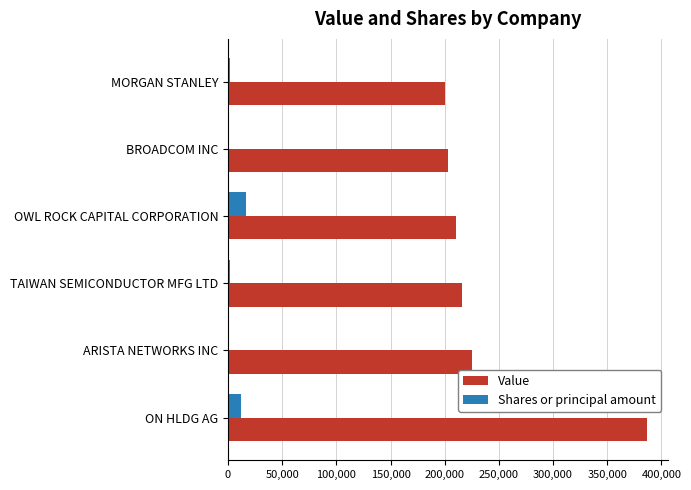

Is it true that Value equals 210461 at OWL ROCK CAPITAL CORPORATION?

True